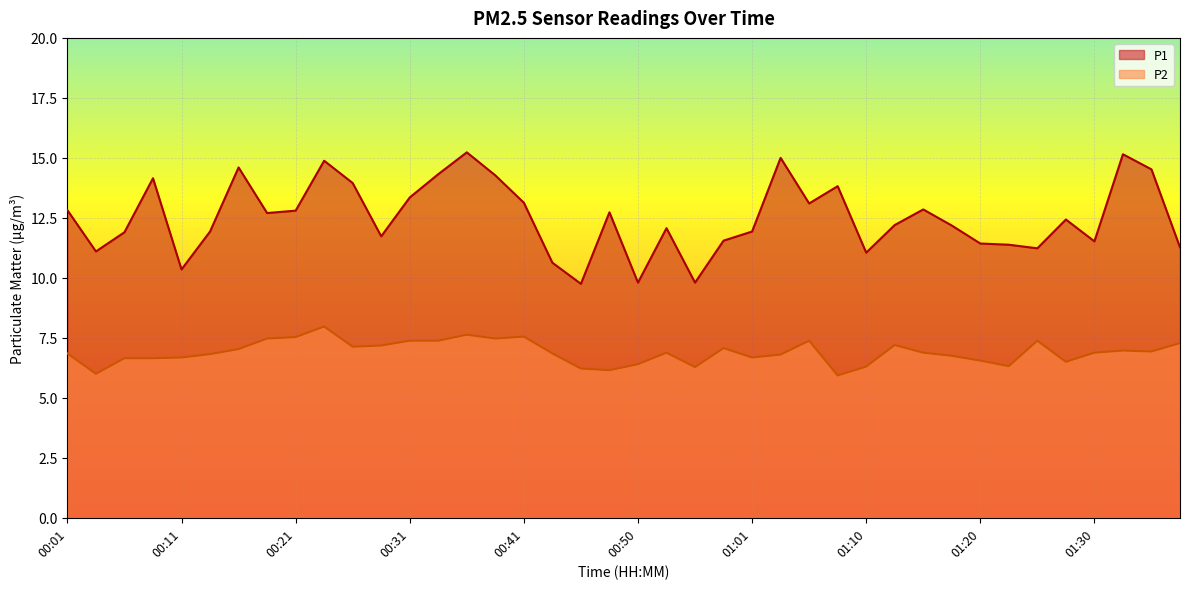

How many values in the P2 series are below 6?

1